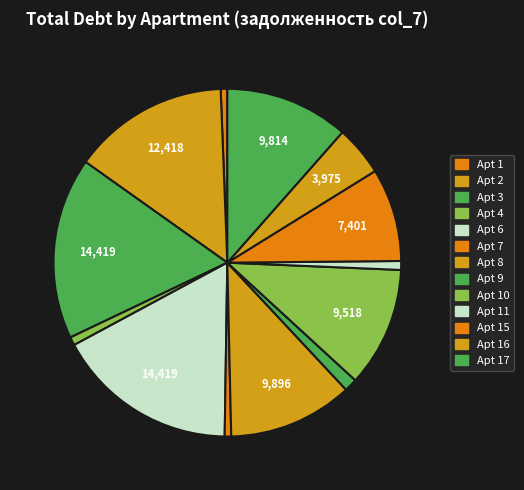

How many slices are in this pie chart?

13